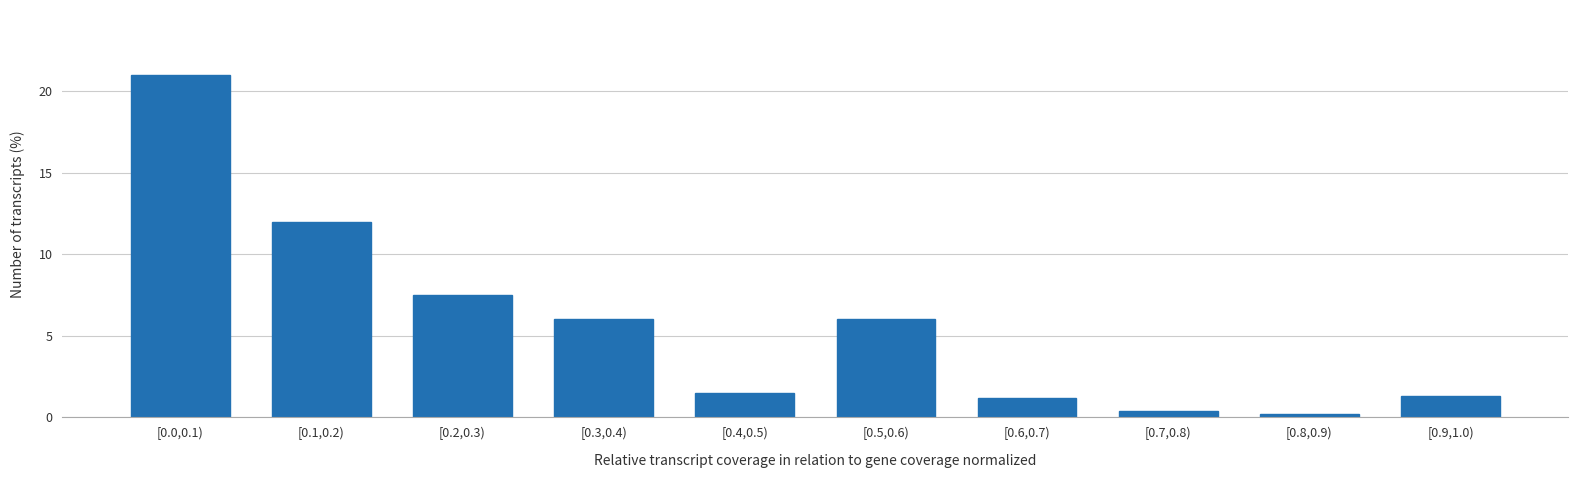

Reading left to right, extract all data points from this chart.

[0.0,0.1)=21.0	[0.1,0.2)=12.0	[0.2,0.3)=7.5	[0.3,0.4)=6.0	[0.4,0.5)=1.5	[0.5,0.6)=6.0	[0.6,0.7)=1.2	[0.7,0.8)=0.4	[0.8,0.9)=0.2	[0.9,1.0)=1.3